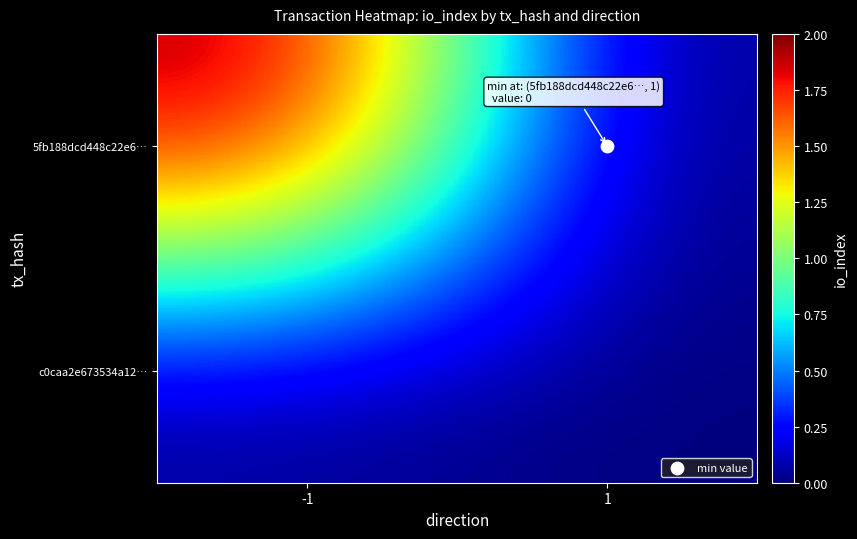

List the series in order of their peak value, lowest first.

c0caa2e673534a12…, 5fb188dcd448c22e6…